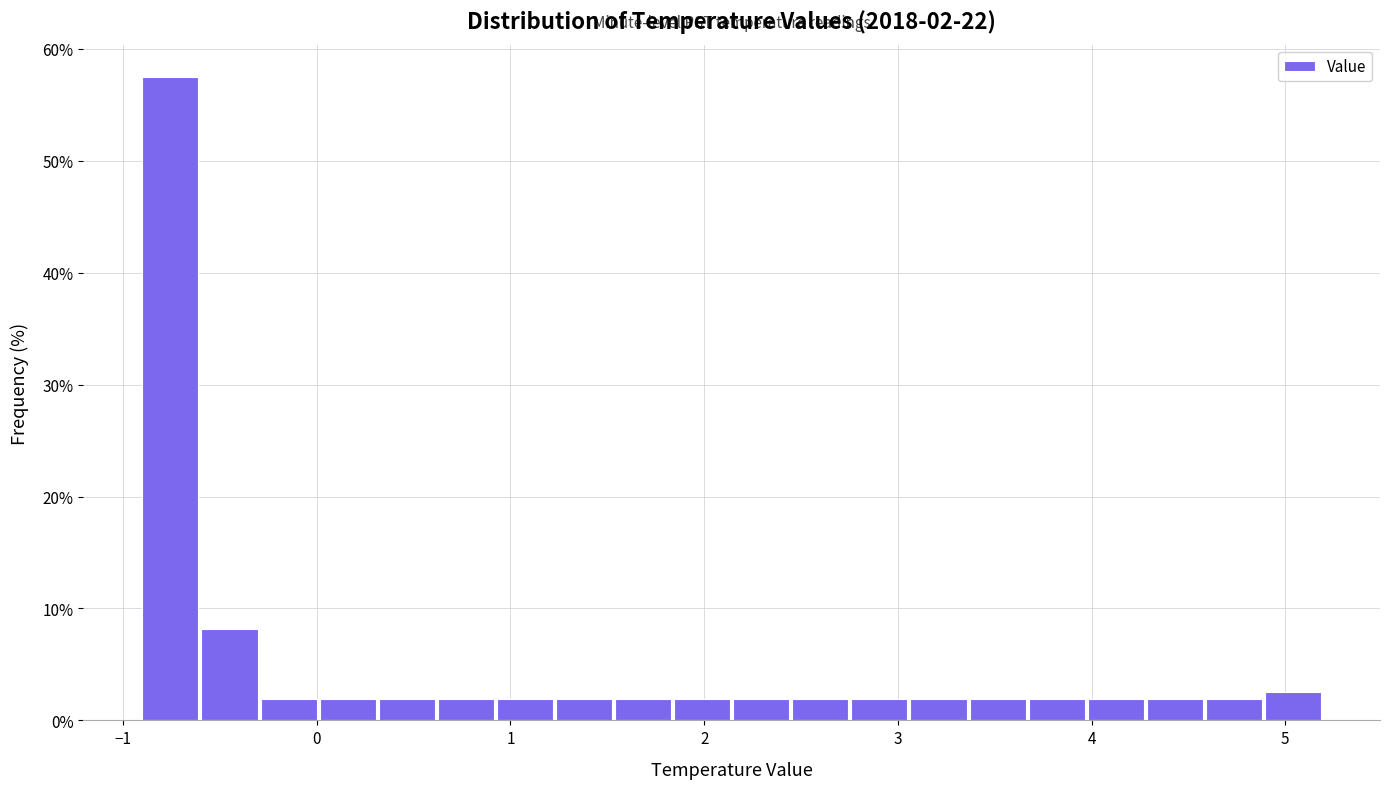

Around what value on the x-axis is the tallest bar? Give the approximate position of its centre, as read against the axis.

-0.8